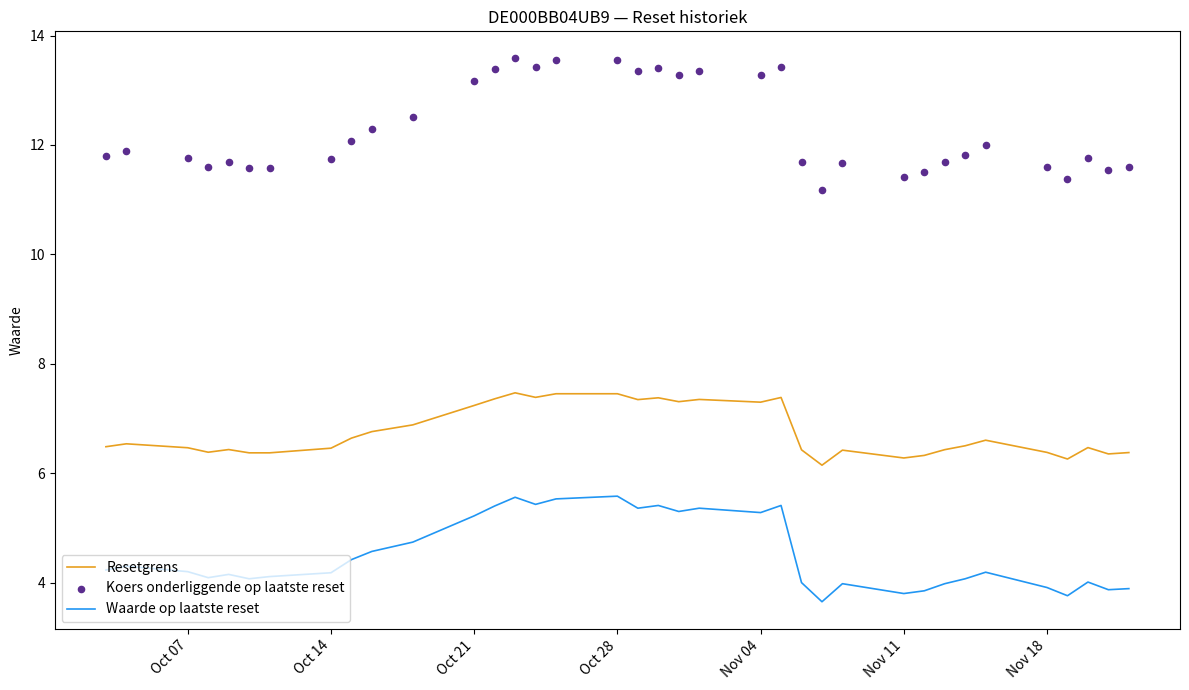

What are all the series names shown in the legend?

Resetgrens, Waarde op laatste reset, Koers onderliggende op laatste reset